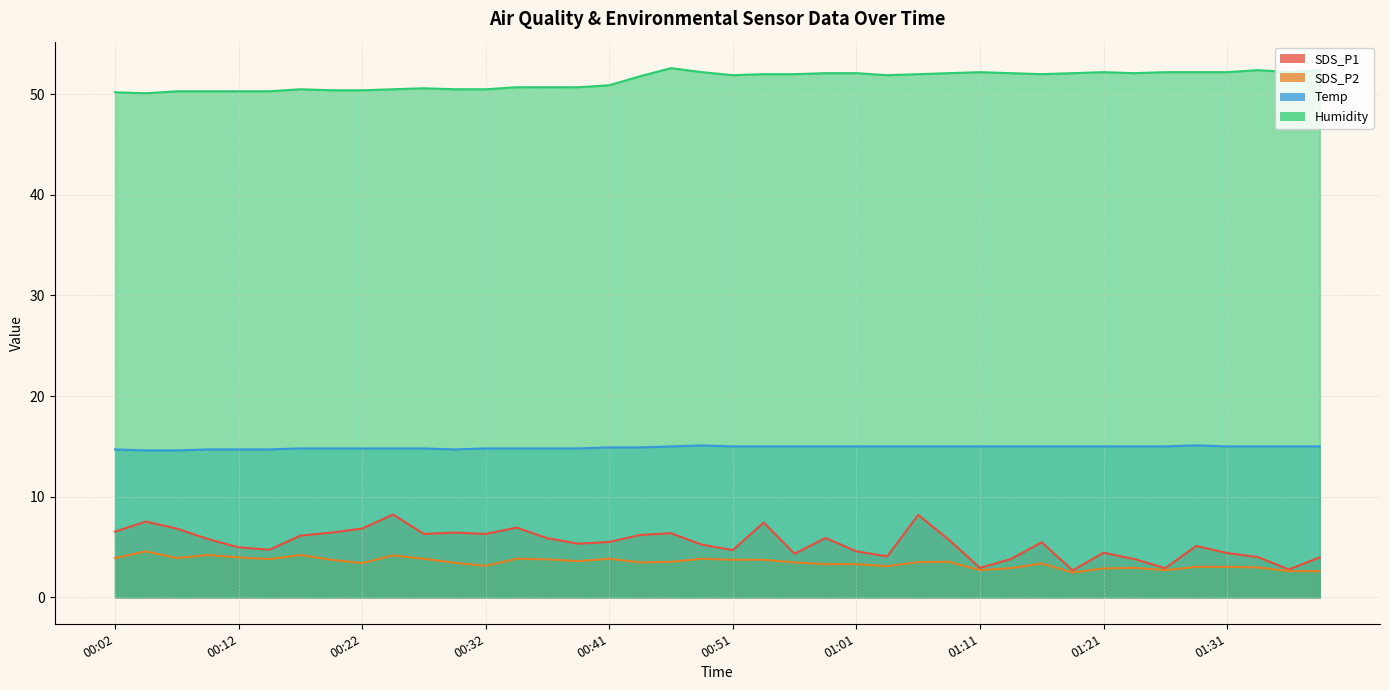

True or false: SDS_P2 and Temp intersect in this chart.

False